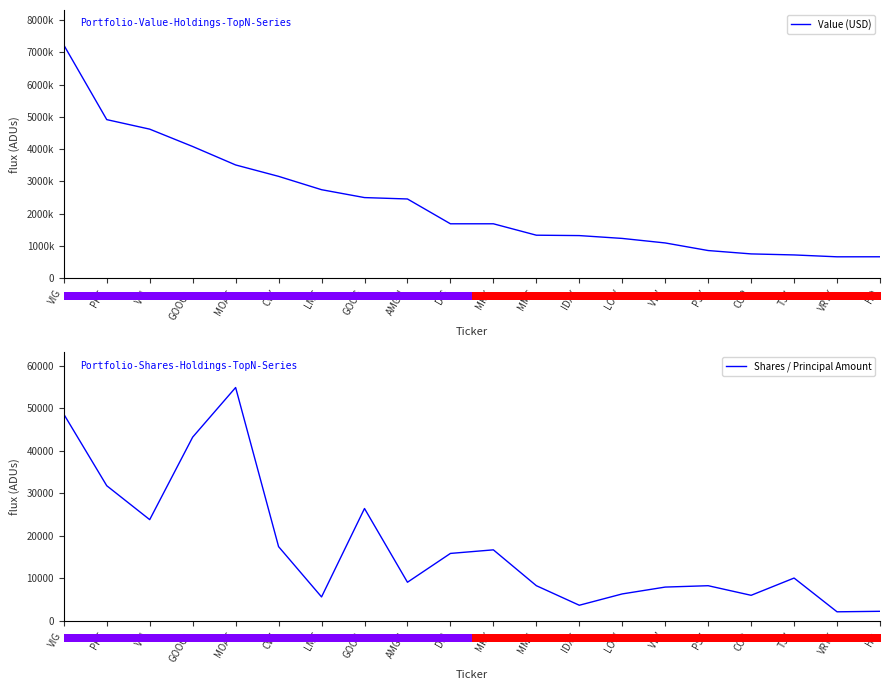

True or false: Shares / Principal Amount and Value (USD) cross at least once.

False